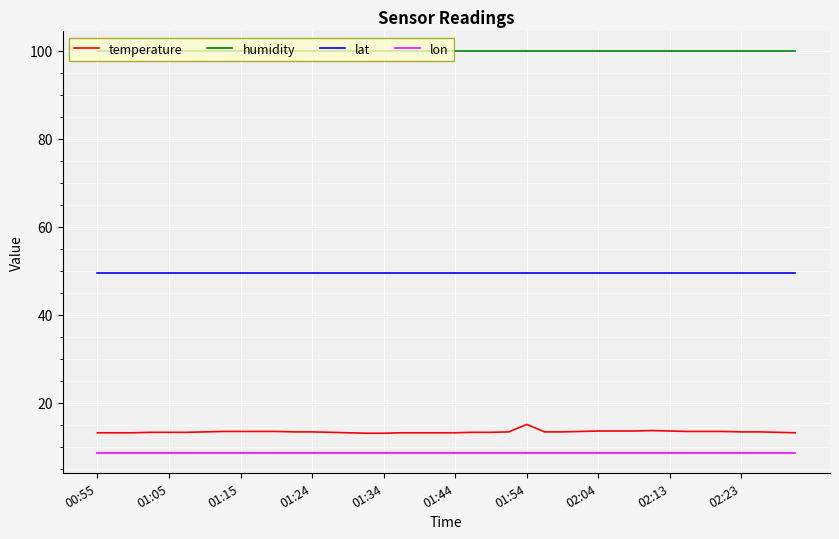

True or false: humidity and lon intersect in this chart.

False